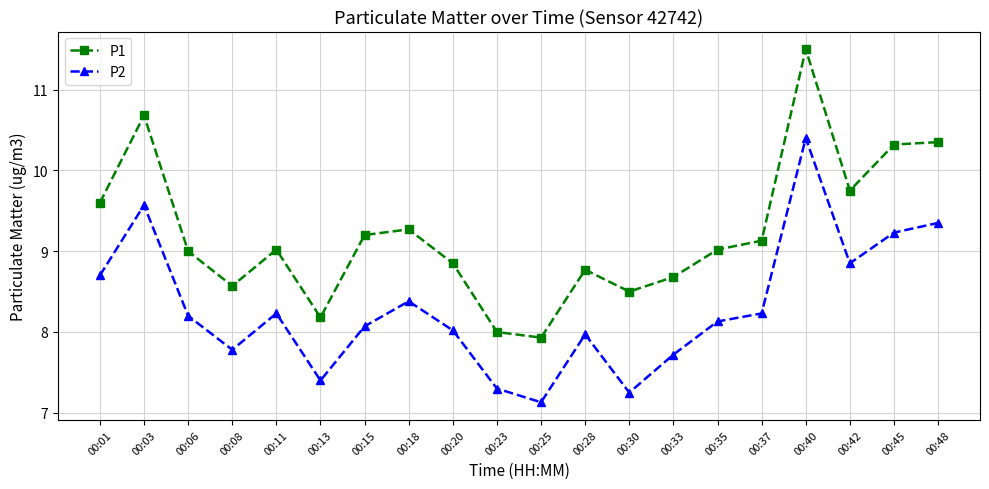

What is the highest value of the P2 series?

10.4